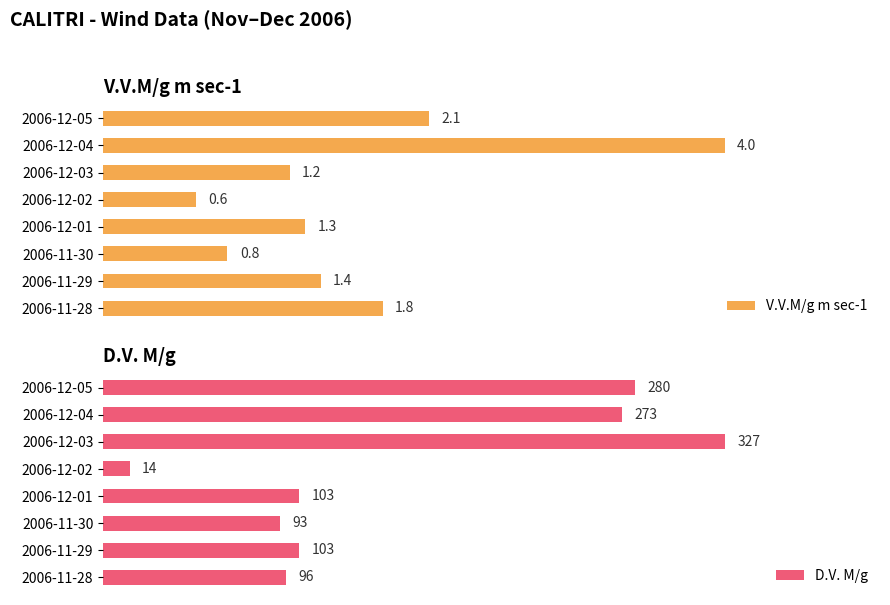

Count the number of categories in the chart.

8